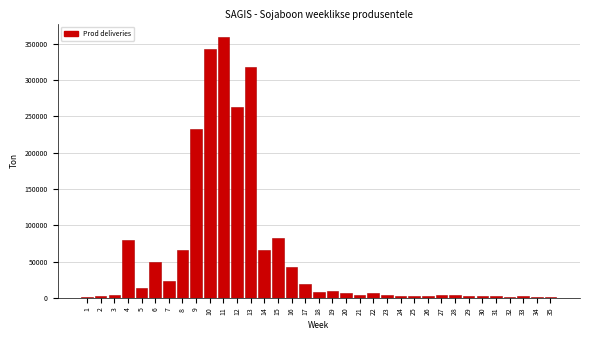

What is the maximum value shown in the chart?

360027